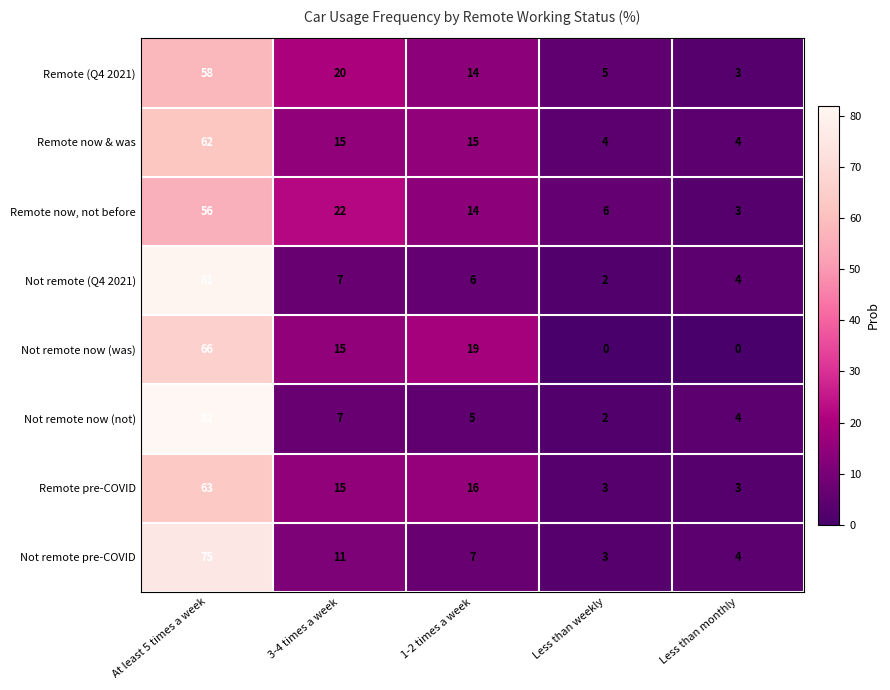

At which label does Remote now & was first exceed 15?

At least 5 times a week